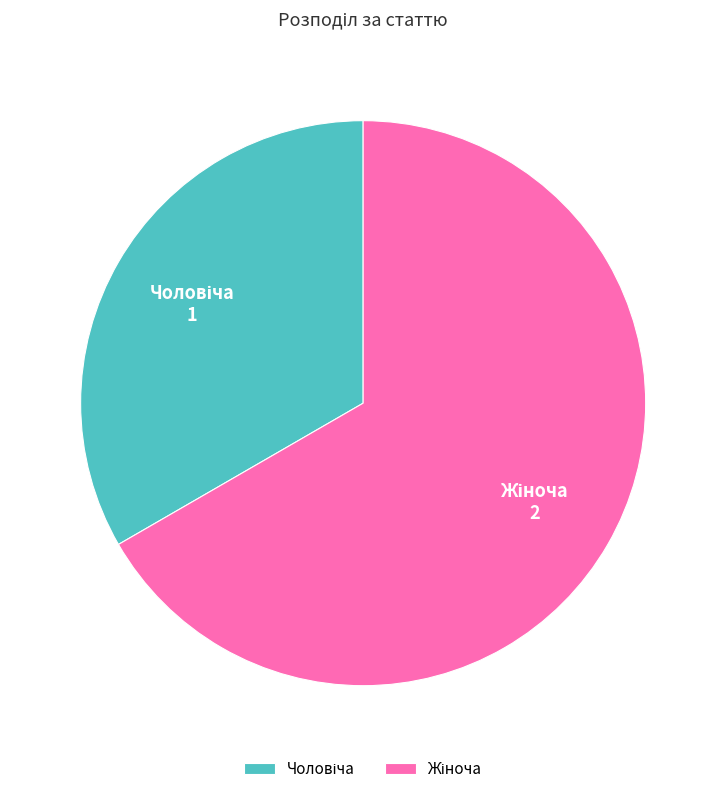

Is there a majority slice in this chart?

Yes